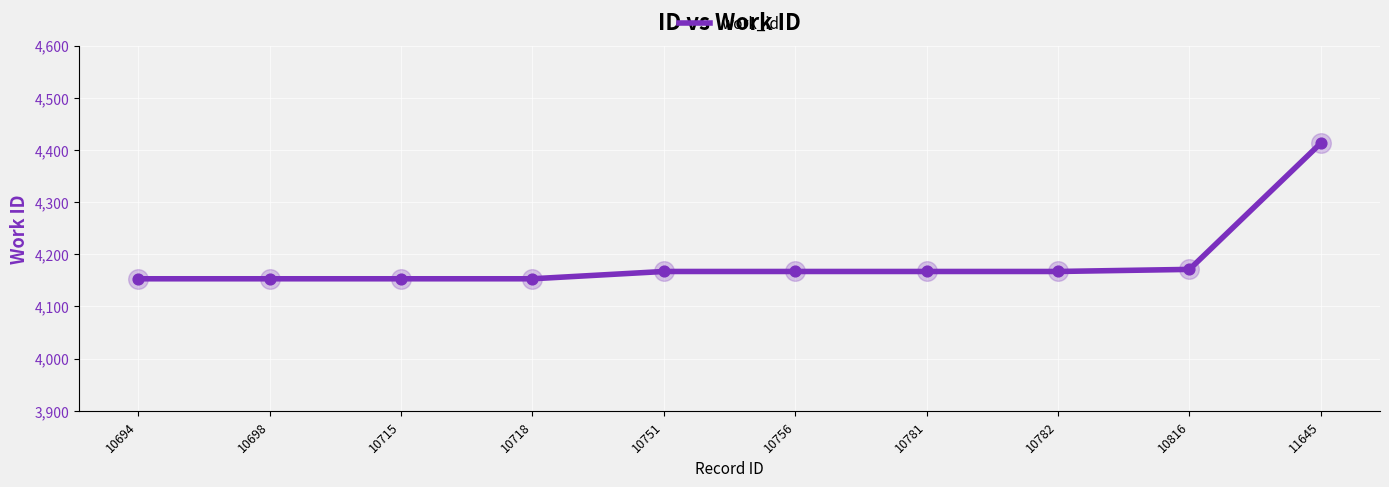

What is the change in value from 10698 to 10751?

+14